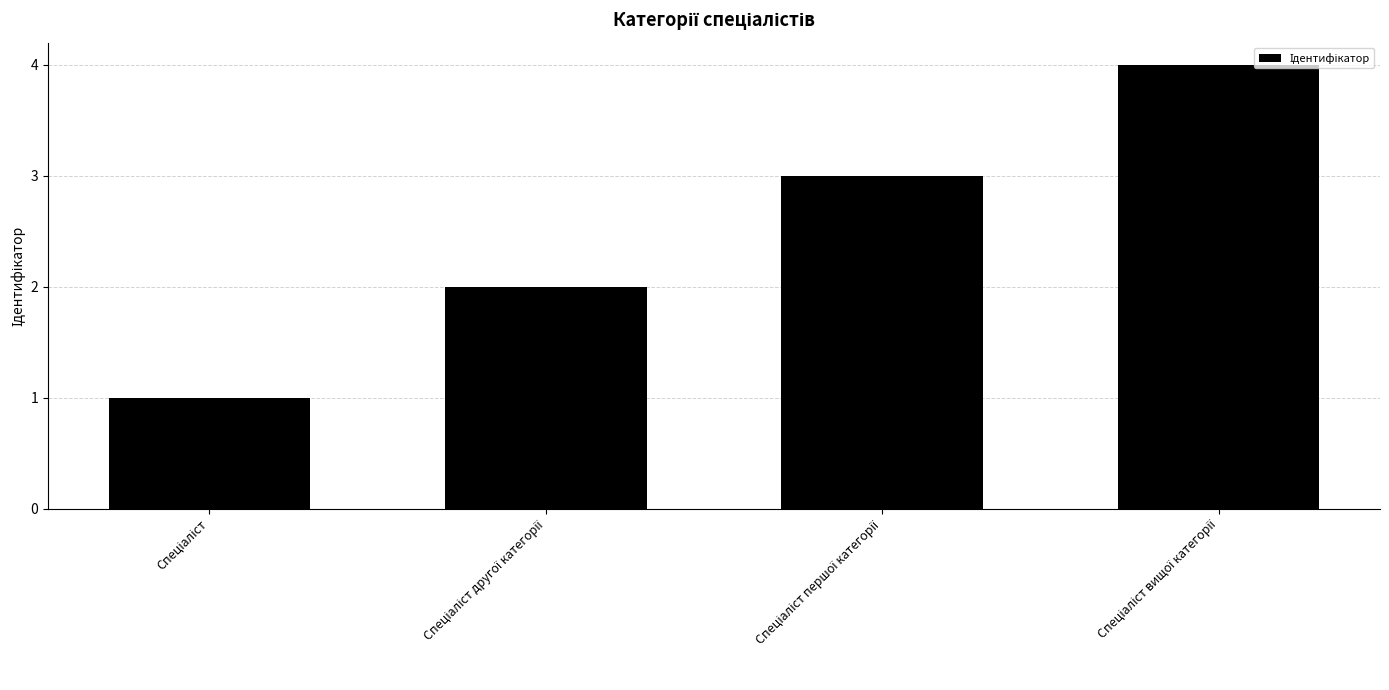

What is the difference between the maximum and minimum values?

3